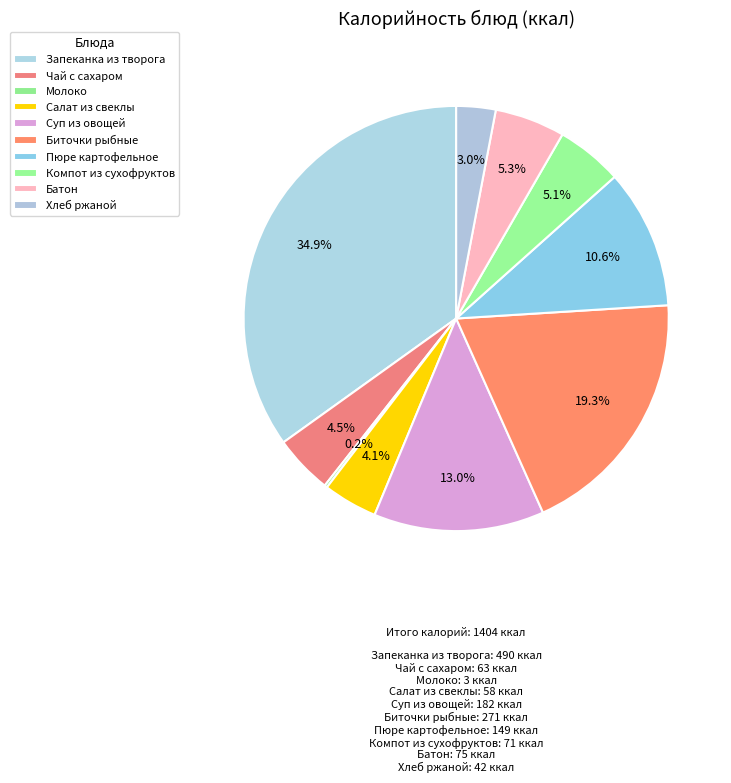

Does Чай с сахаром represent more than half of the total?

No